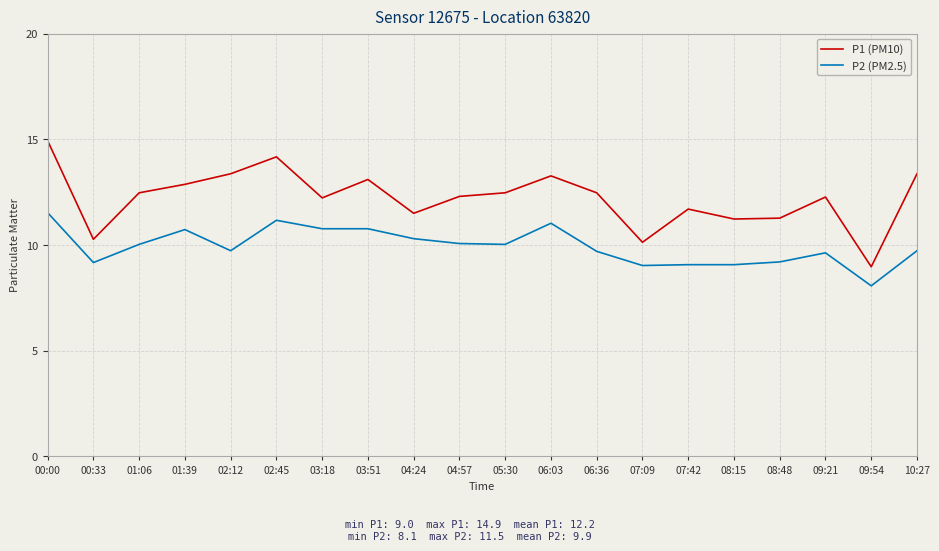

Is the value of P1 (PM10) at 08:15 greater than the value of P2 (PM2.5) at 07:42?

Yes